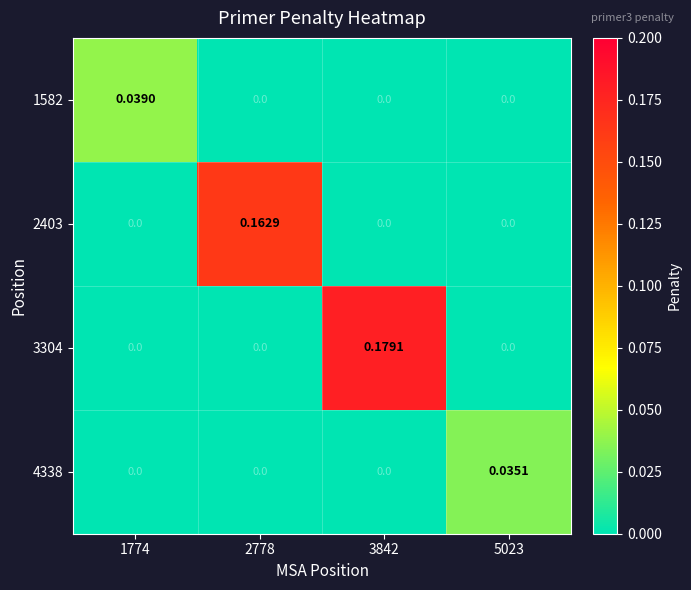

At how many categories does at least one series exceed 0?

4